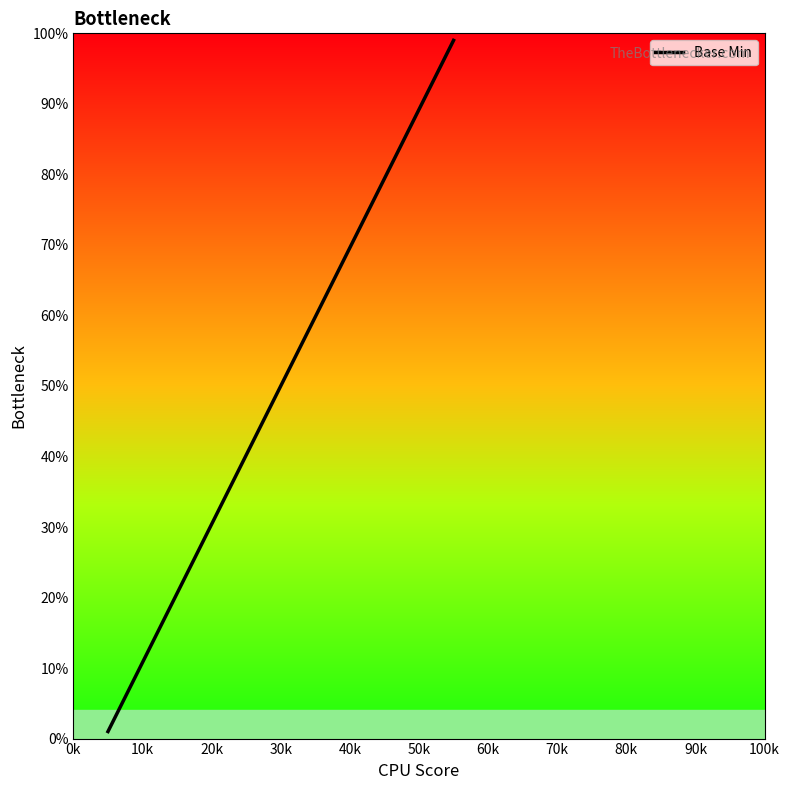

The chart shows a value of 0 at 20k. True or false?

False